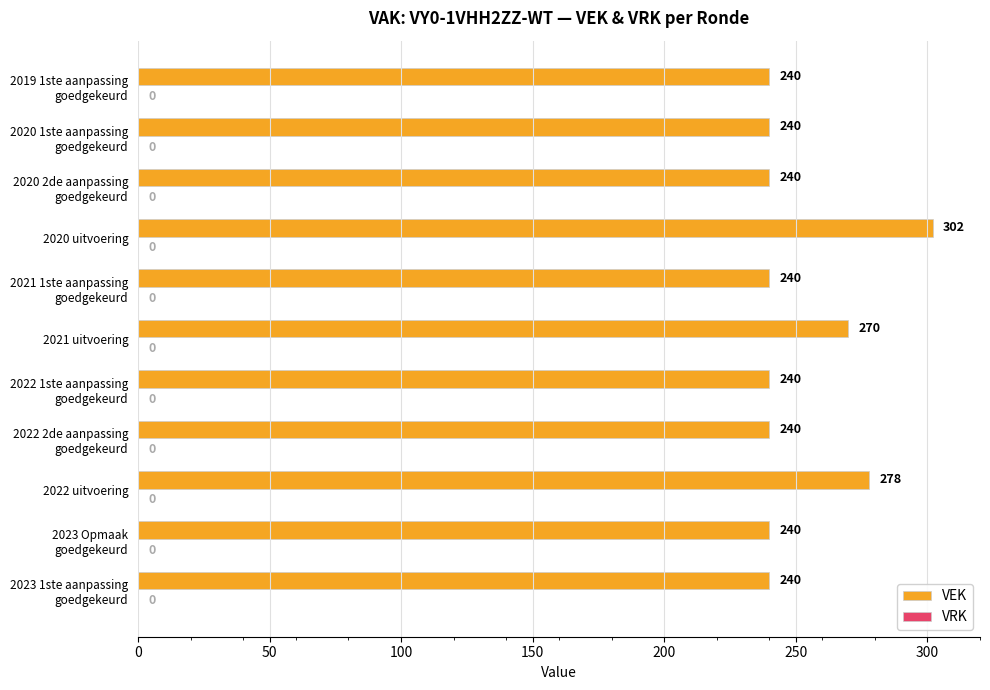

What is the average value?

252